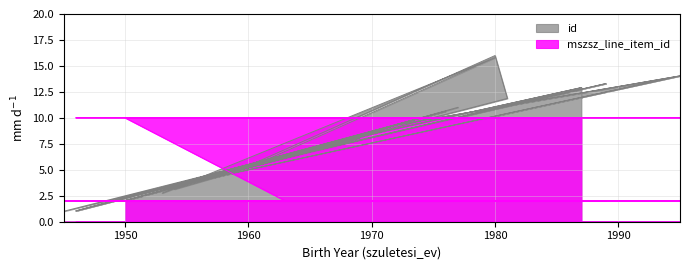

What is the label of the 18th point from the right?

1981